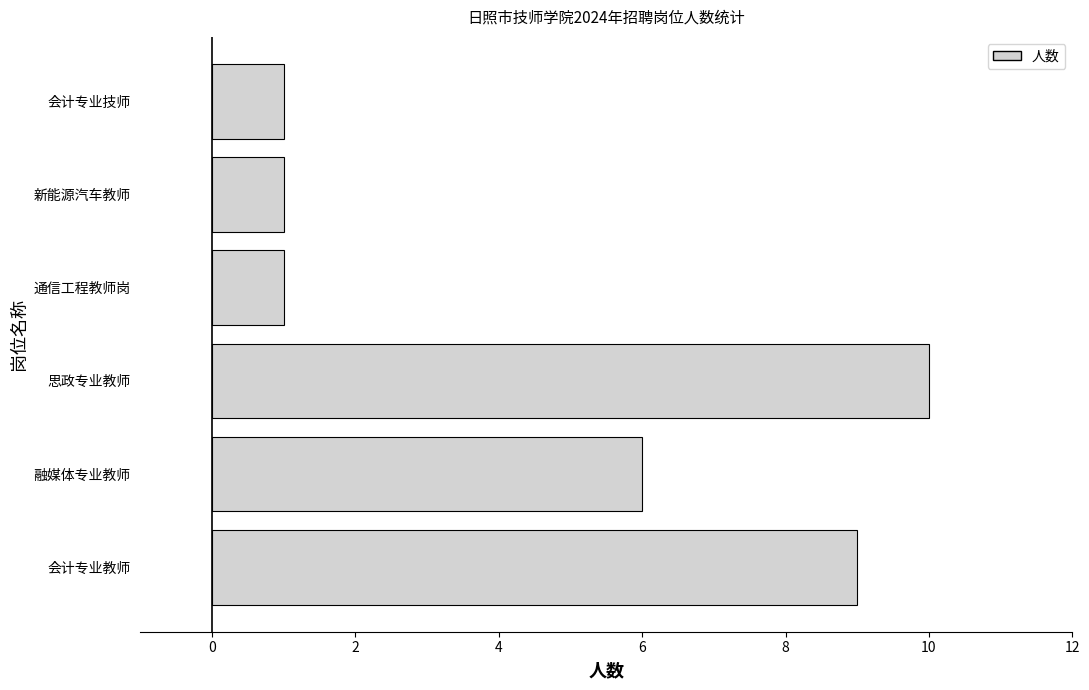

Which category has the highest value across all series?

思政专业教师